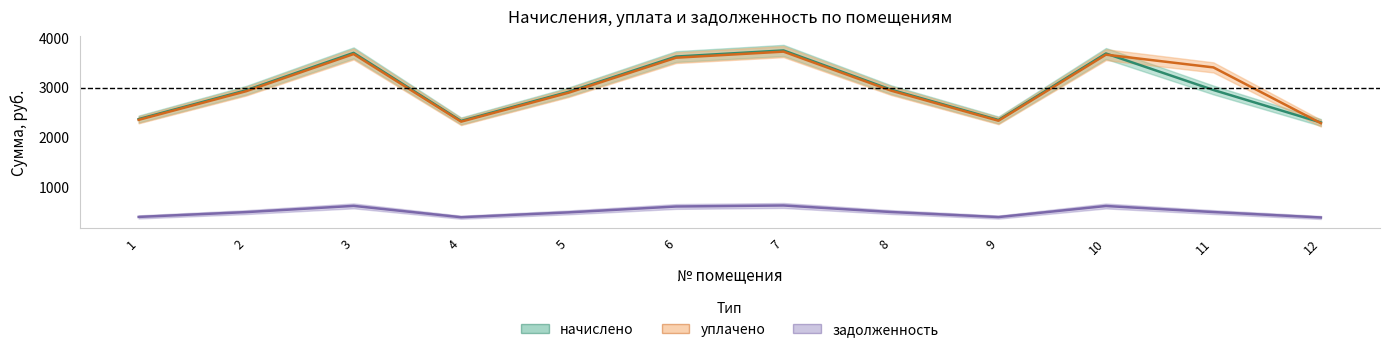

True or false: начислено and уплачено cross at least once.

True